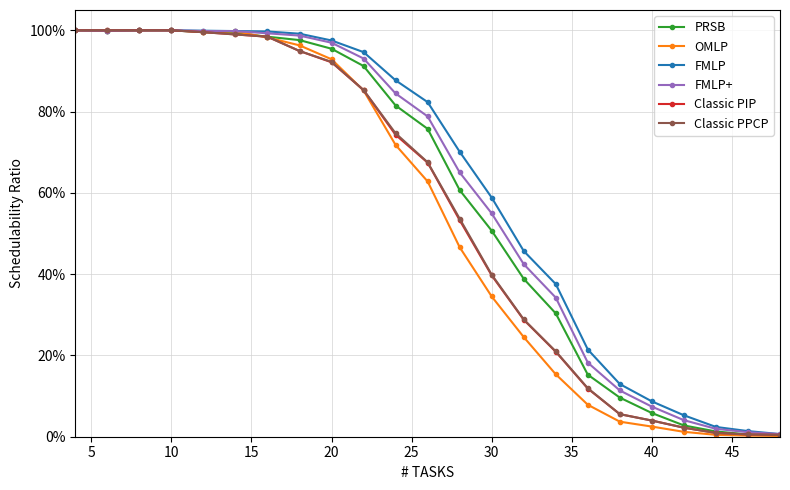

What are all the series names shown in the legend?

PRSB, OMLP, FMLP, FMLP+, Classic PIP, Classic PPCP